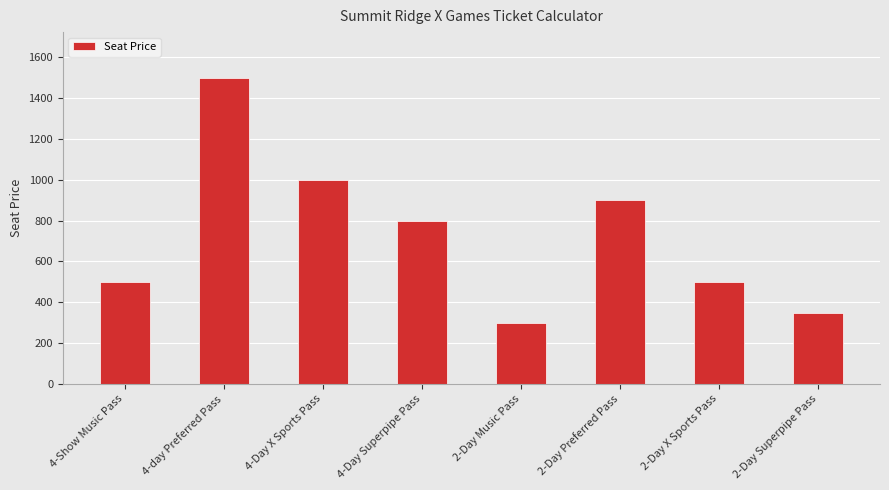

What is the maximum value shown in the chart?

1499